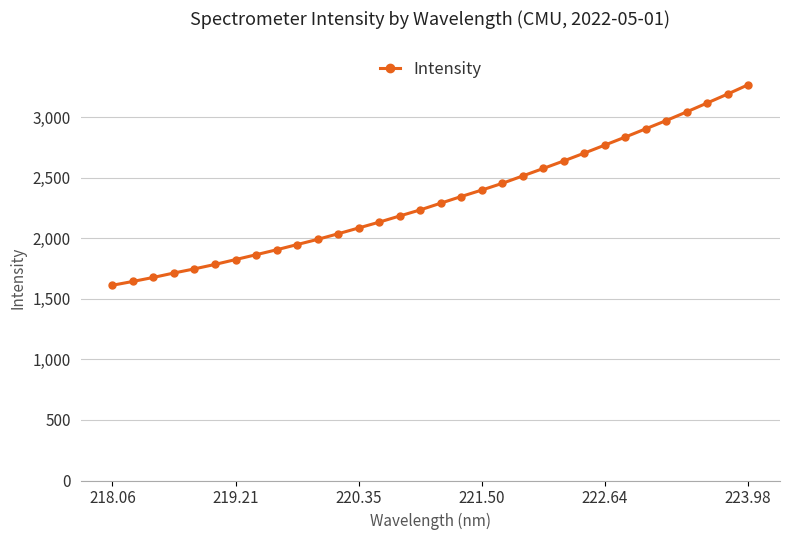

How many data points does each series have?

32